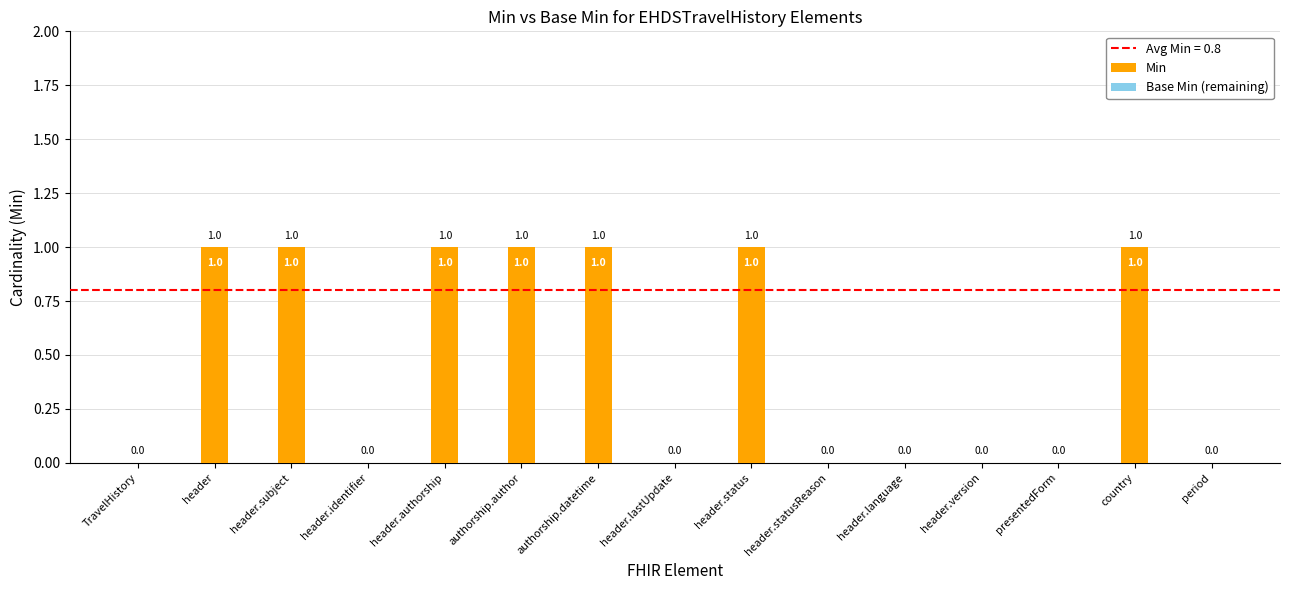

Is it true that the value at presentedForm is 1?

False